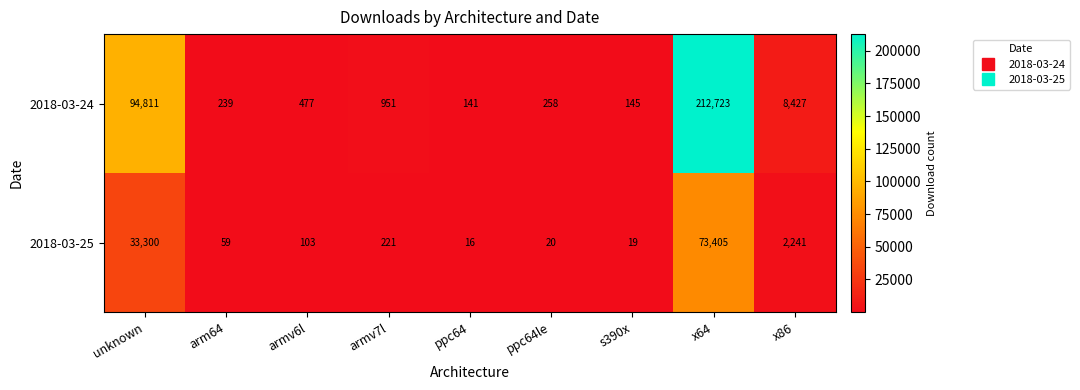

What is the difference between the maximum and minimum values in the 2018-03-24 series?

212582